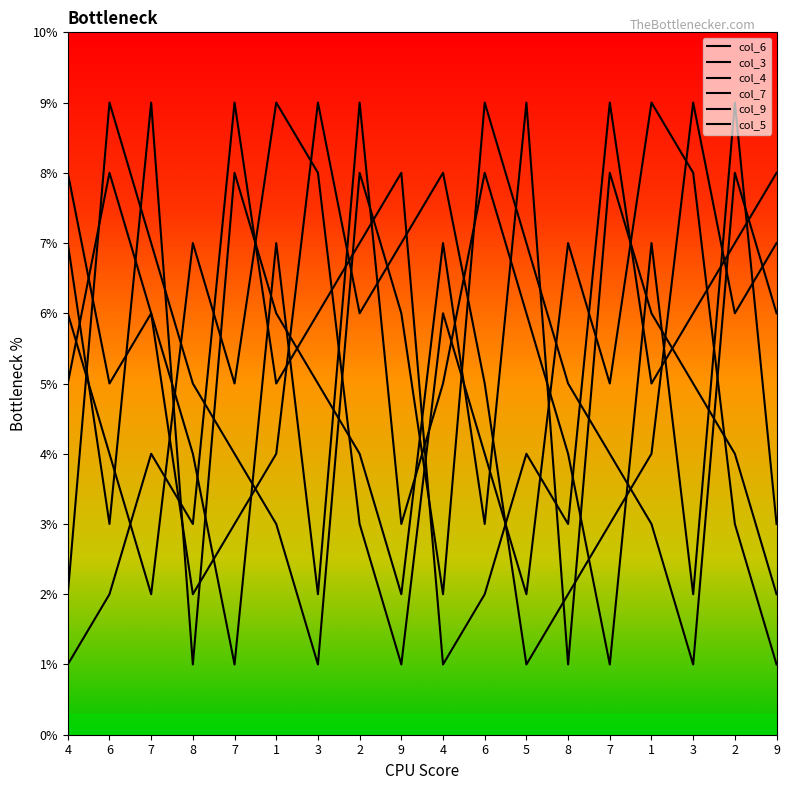

How many lines are shown in the chart?

6